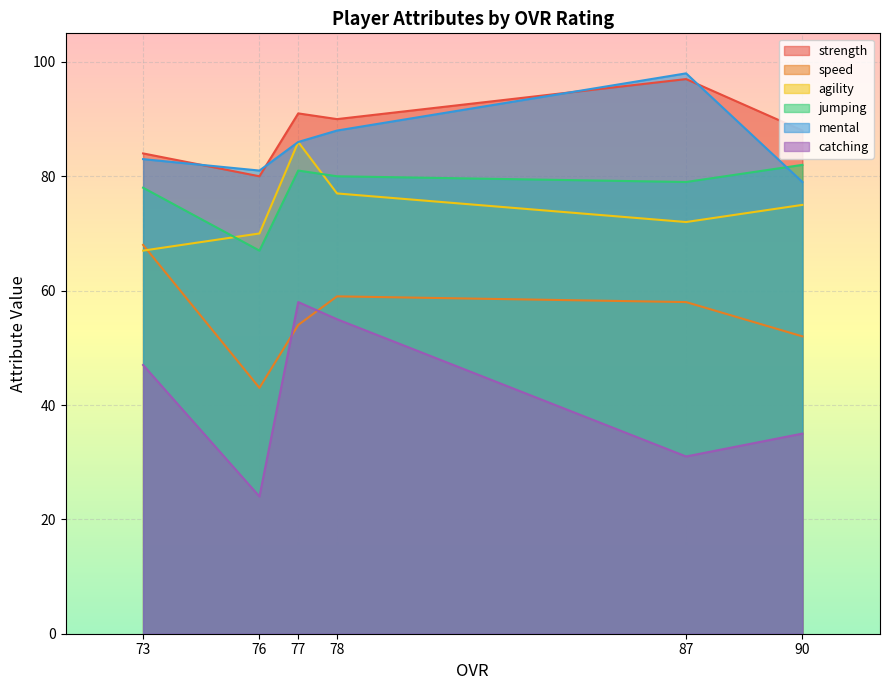

What is the difference between the maximum and second lowest values in the jumping series?

4